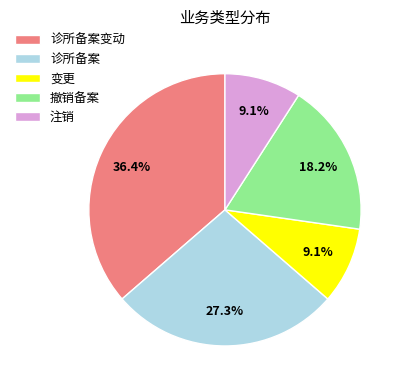

The 诊所备案变动 slice represents 36% of the pie. True or false?

True